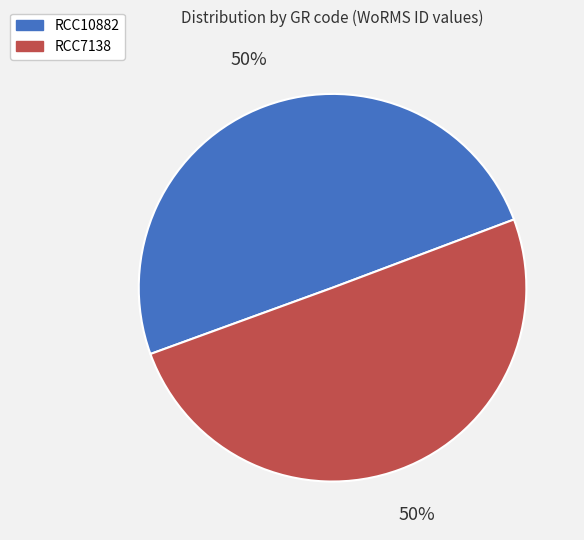

Is it true that RCC10882 is 50% of the pie?

True